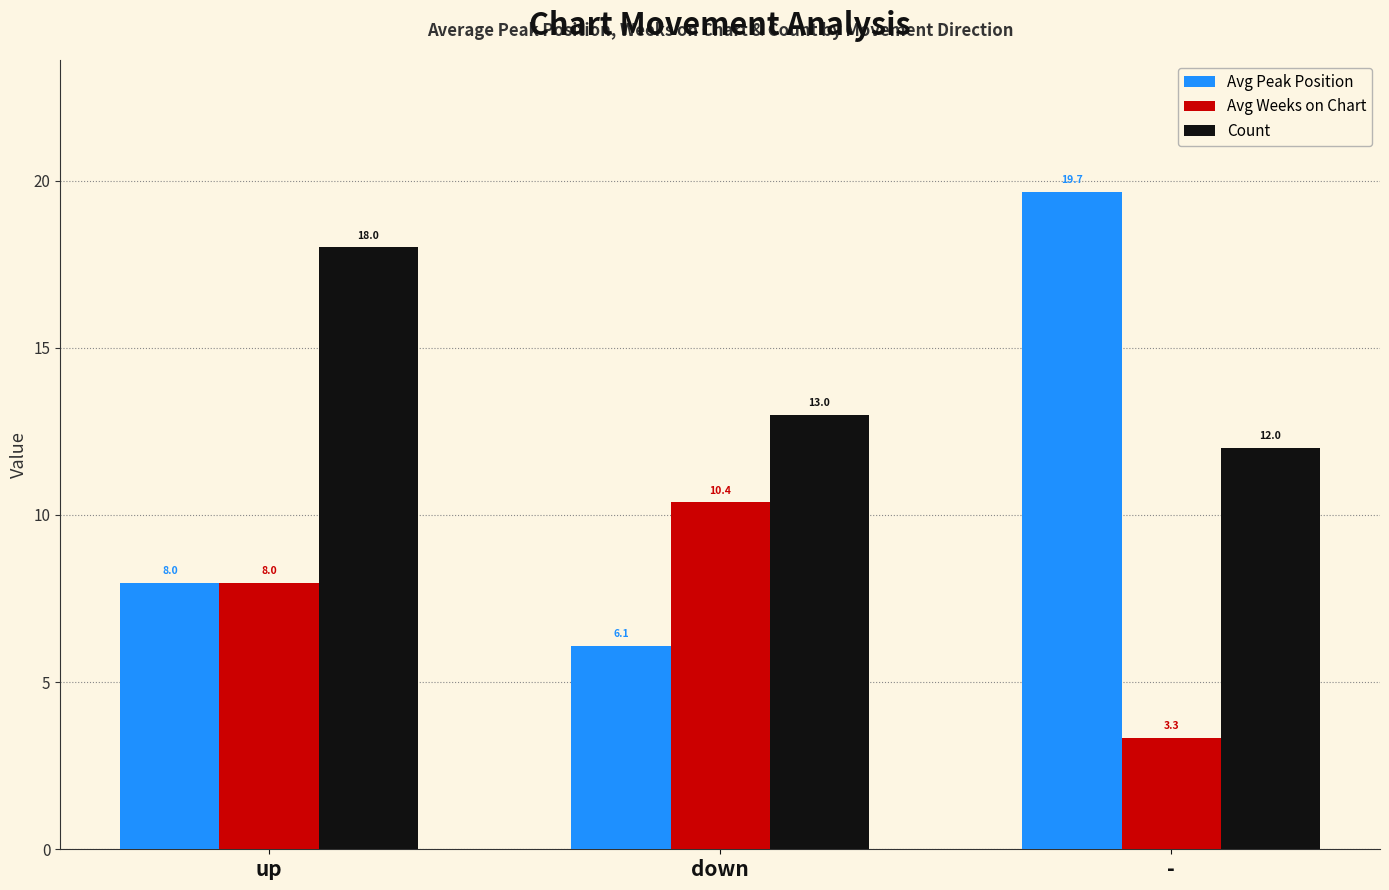

What is the sum of the Avg Weeks on Chart values at - and up?

11.3